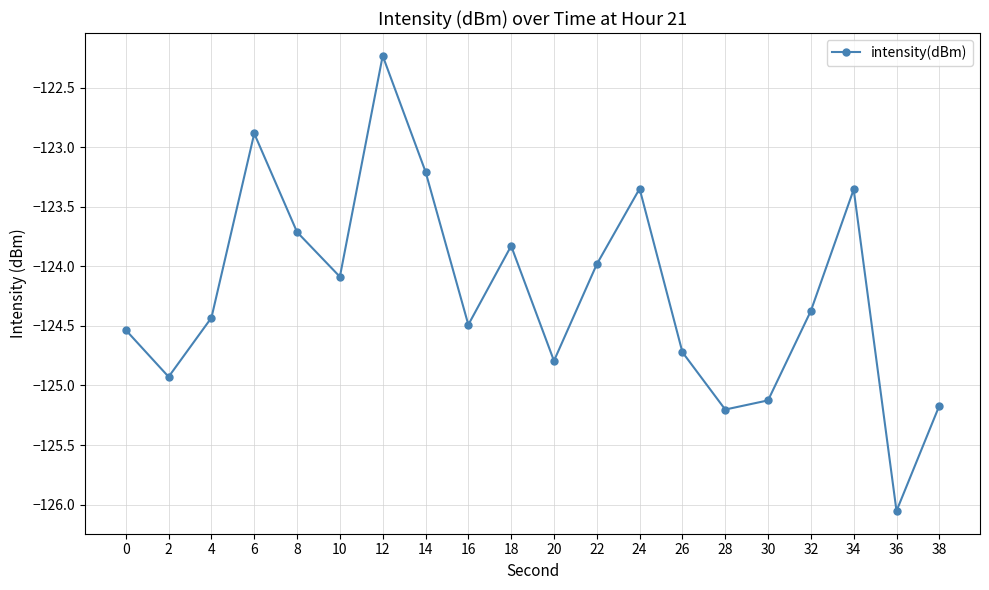

What is the average value?

-124.2